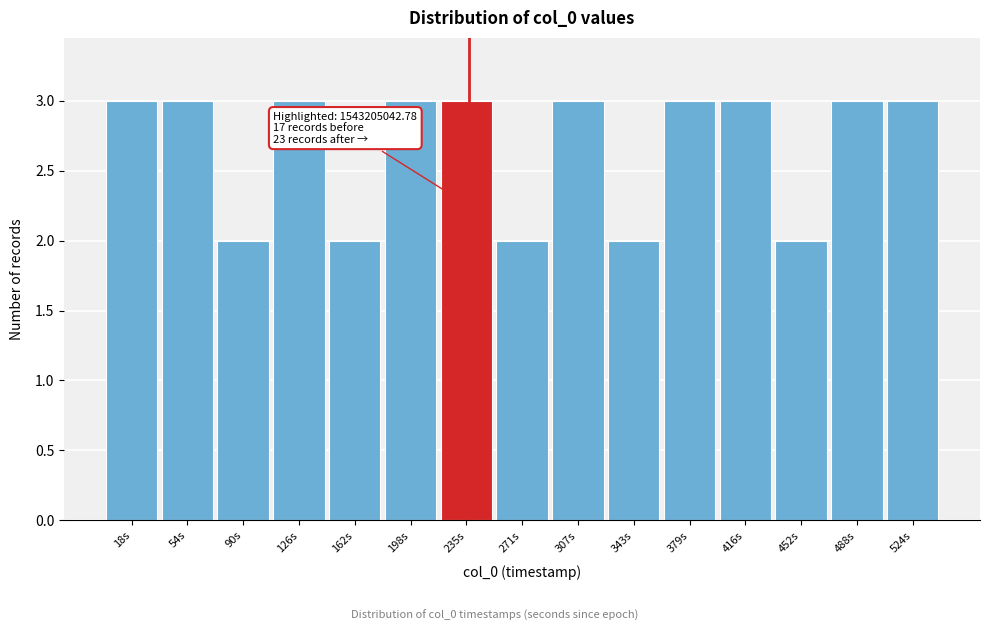

Reading left to right, extract all data points from this chart.

18s=3	54s=3	90s=2	126s=3	162s=2	198s=3	235s=3	271s=2	307s=3	343s=2	379s=3	416s=3	452s=2	488s=3	524s=3